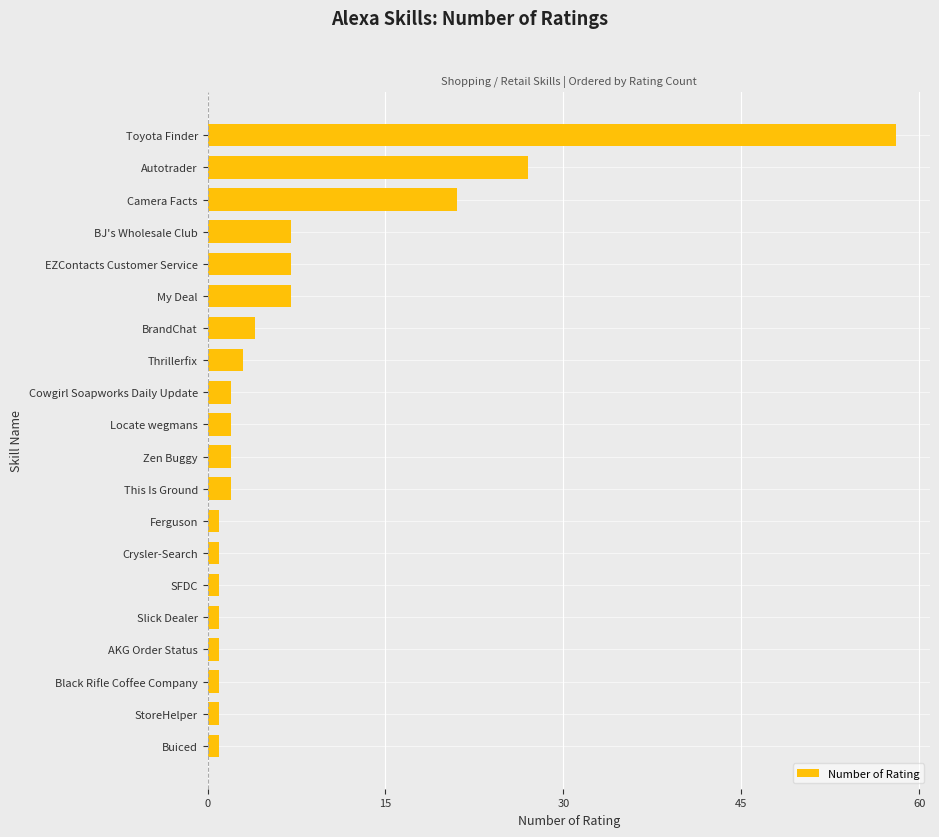

What is the difference between the values at BrandChat and My Deal?

3